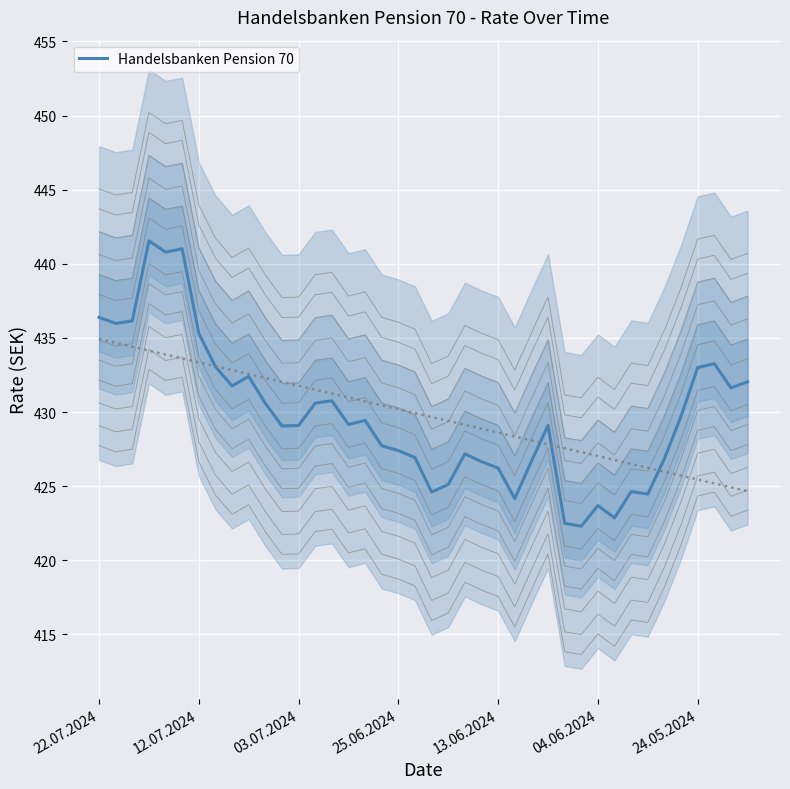

What is the sum of the values at 19 and 9?

859.3